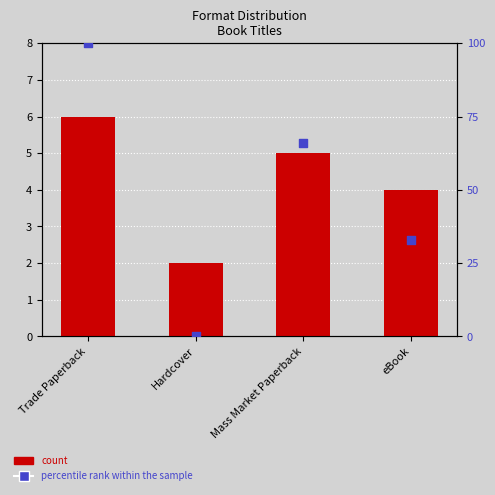

Which series has the largest Y range (max minus min)?

percentile rank within the sample